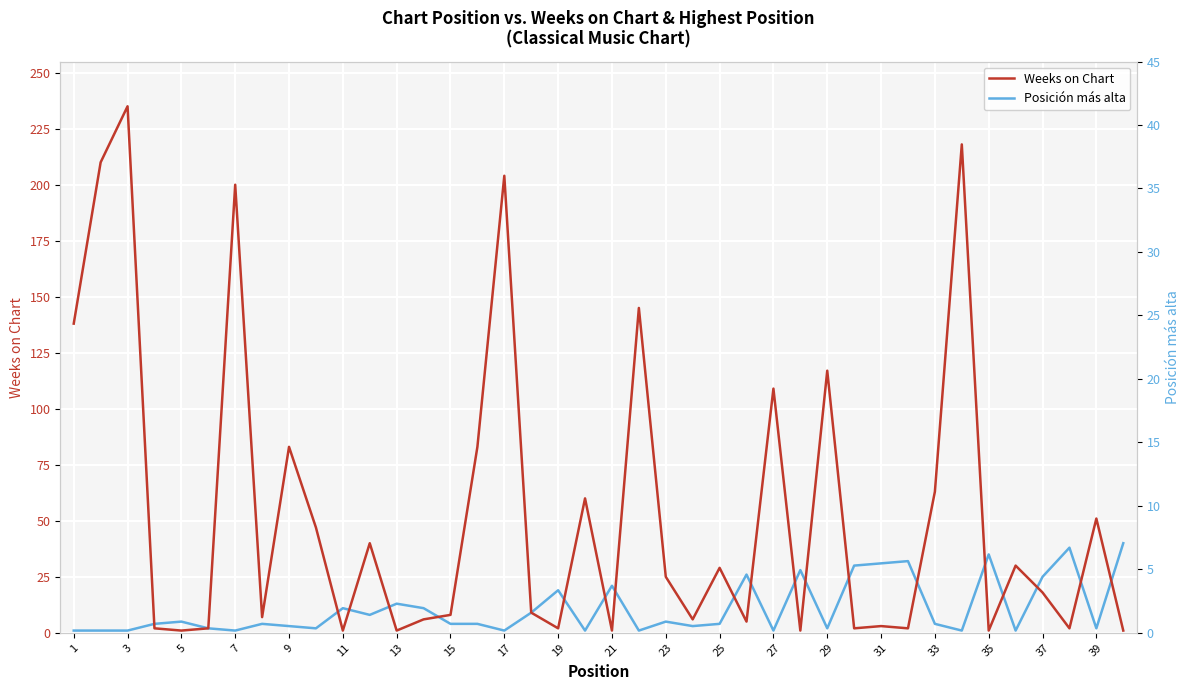

List the series in order of their overall mean, lowest first.

Posición más alta, Weeks on Chart